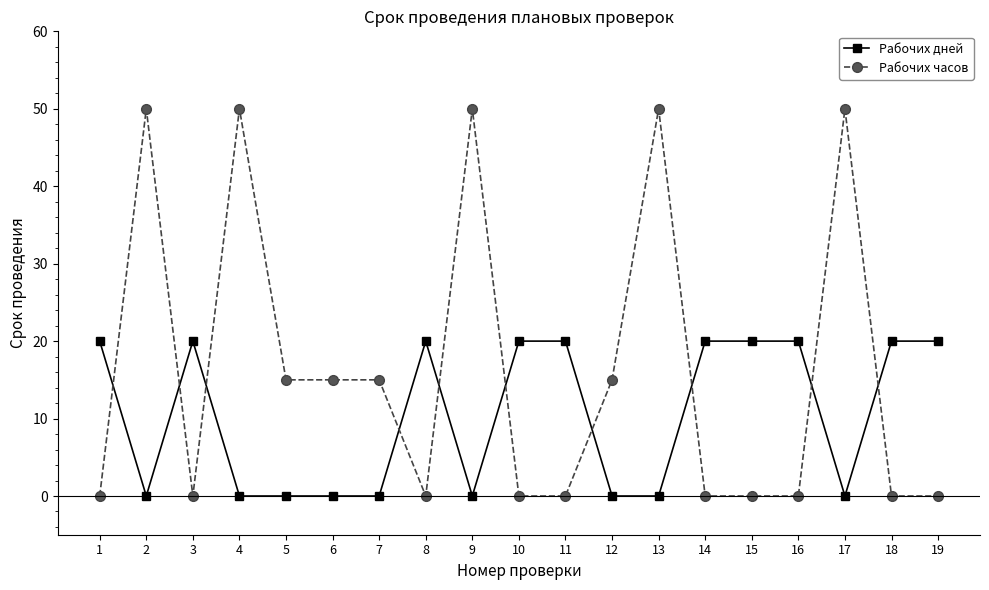

At which category does Рабочих часов reach its first local valley?

3